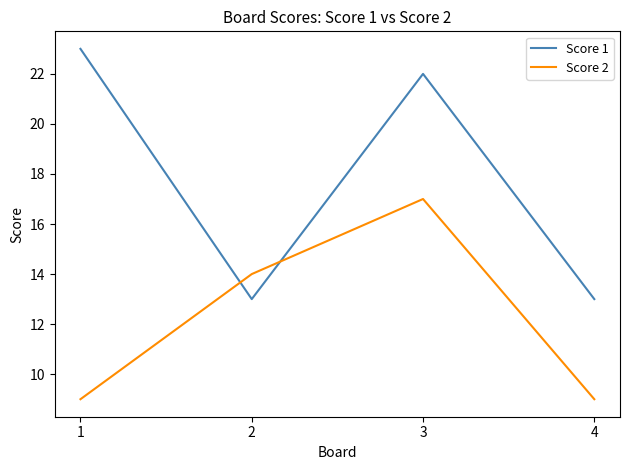

What are all the series names shown in the legend?

Score 1, Score 2